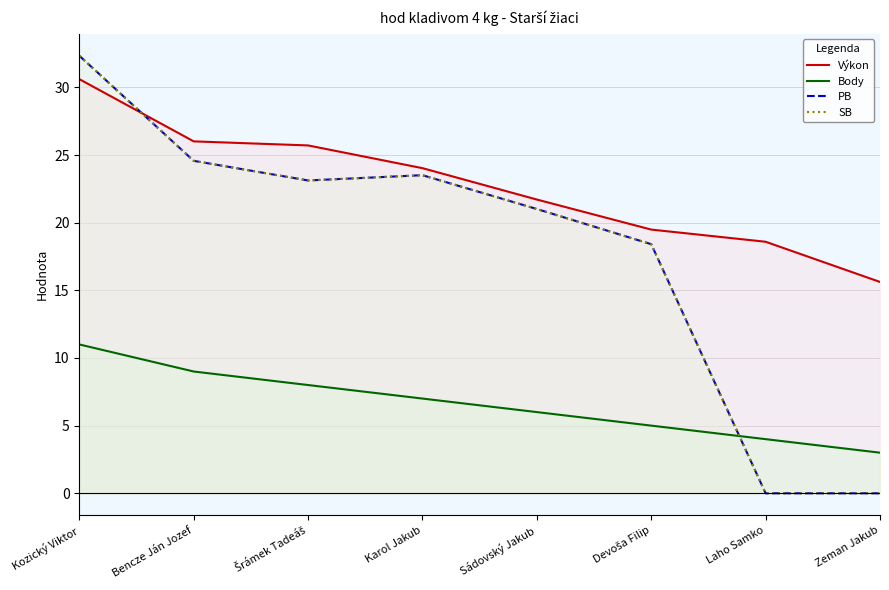

What is the total value across all series at Devoša Filip?

61.3